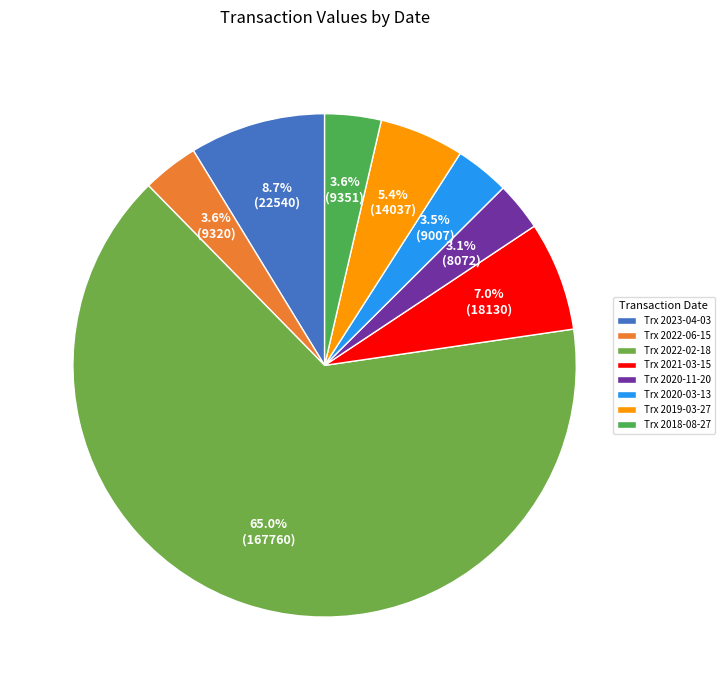

How many slices are in this pie chart?

8